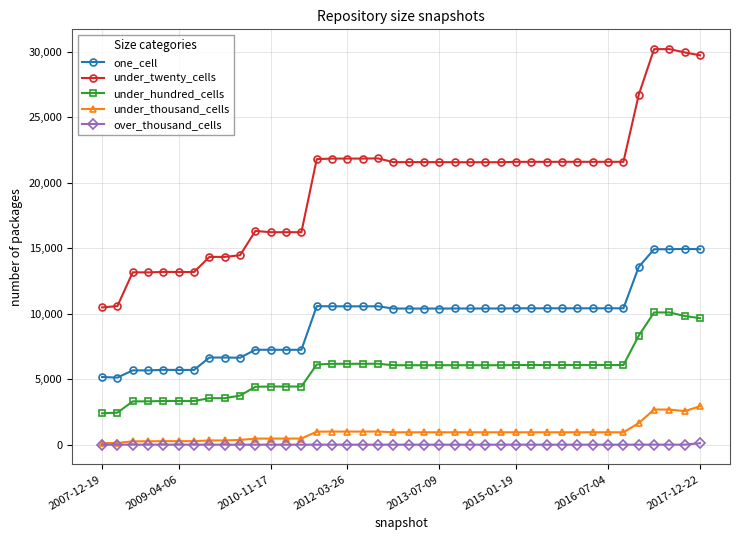

At how many categories does at least one series exceed 8733?

40